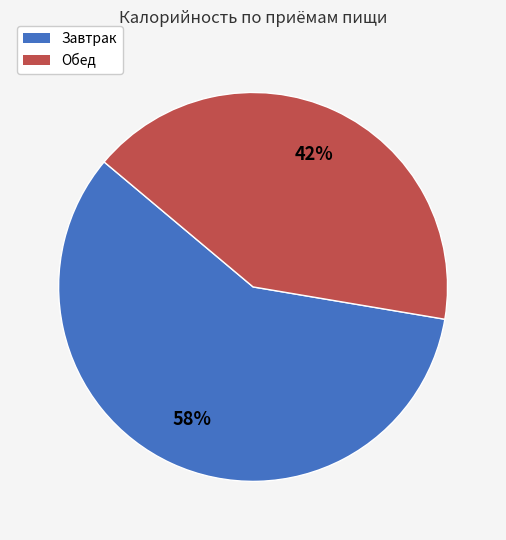

Combined, do Обед and Завтрак account for over 50%?

Yes